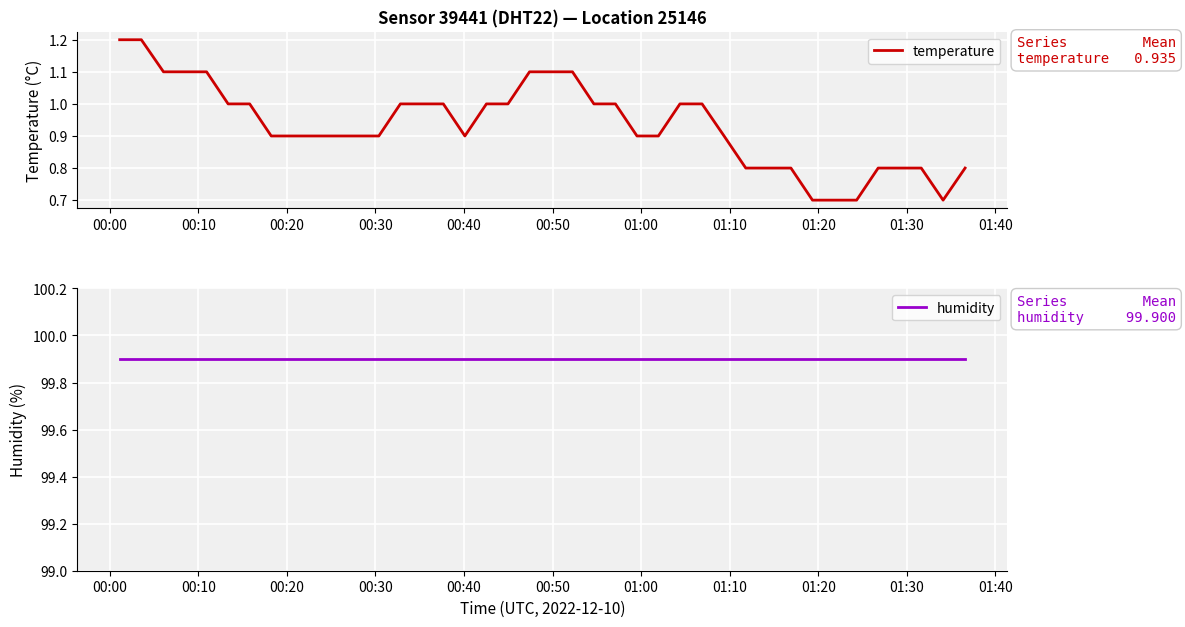

What is the lowest value of the temperature series?

0.7